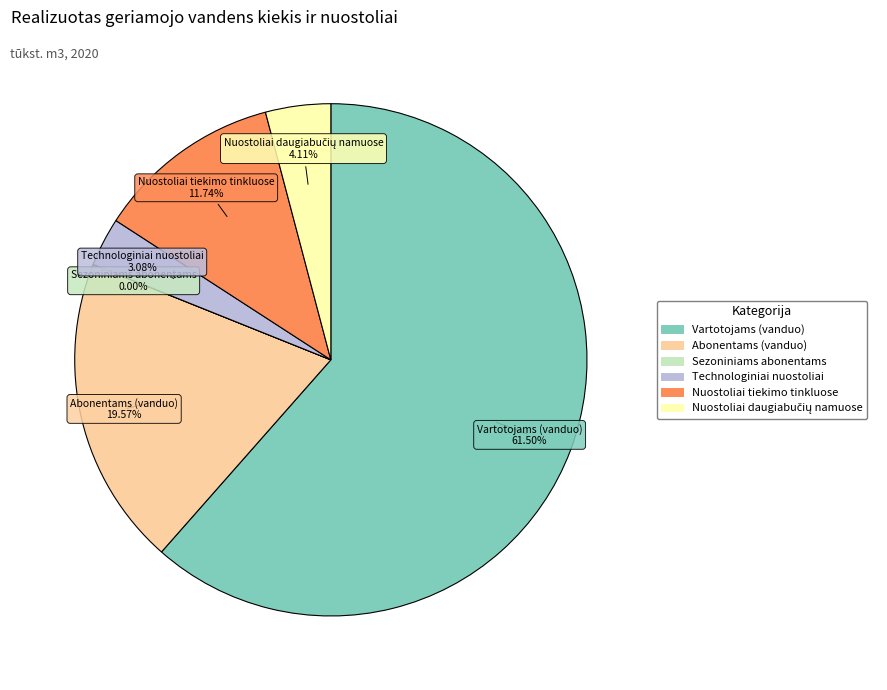

Which slice is the largest?

Vartotojams (vanduo)